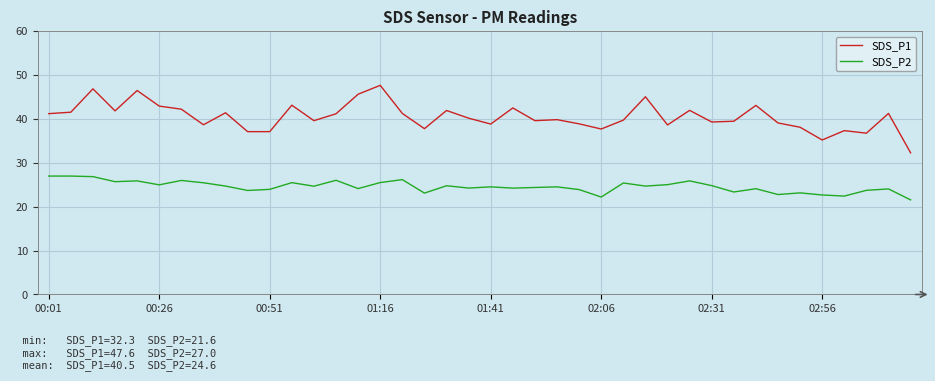

What is the lowest value of the SDS_P1 series?

32.3